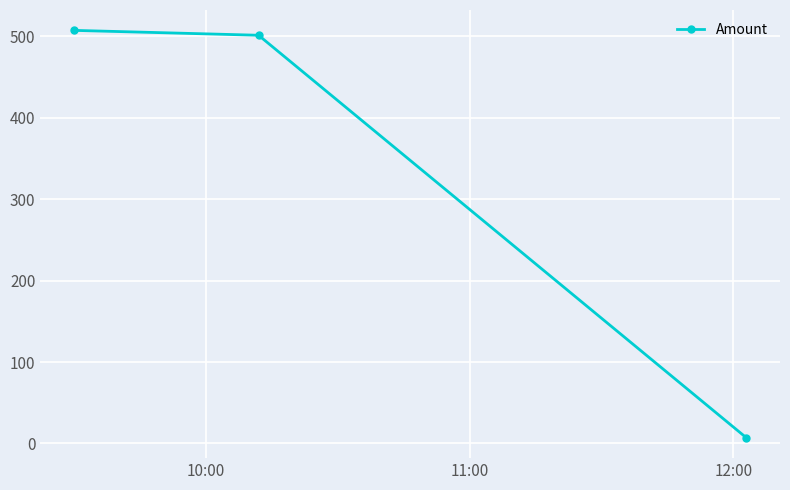

What is the value of the 2nd point from the left?

501.0